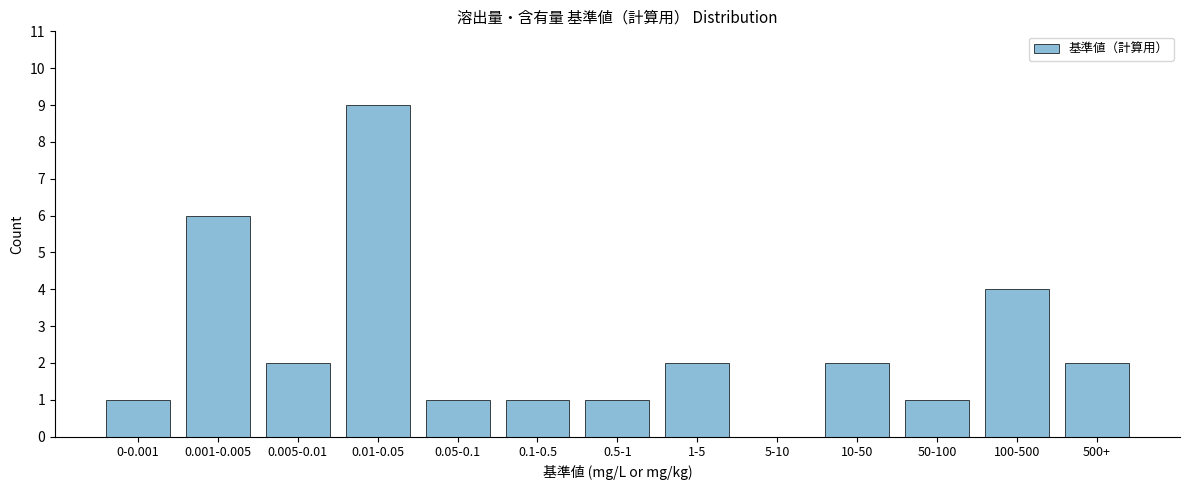

Reading left to right, extract all data points from this chart.

0-0.001=1	0.001-0.005=6	0.005-0.01=2	0.01-0.05=9	0.05-0.1=1	0.1-0.5=1	0.5-1=1	1-5=2	5-10=0	10-50=2	50-100=1	100-500=4	500+=2